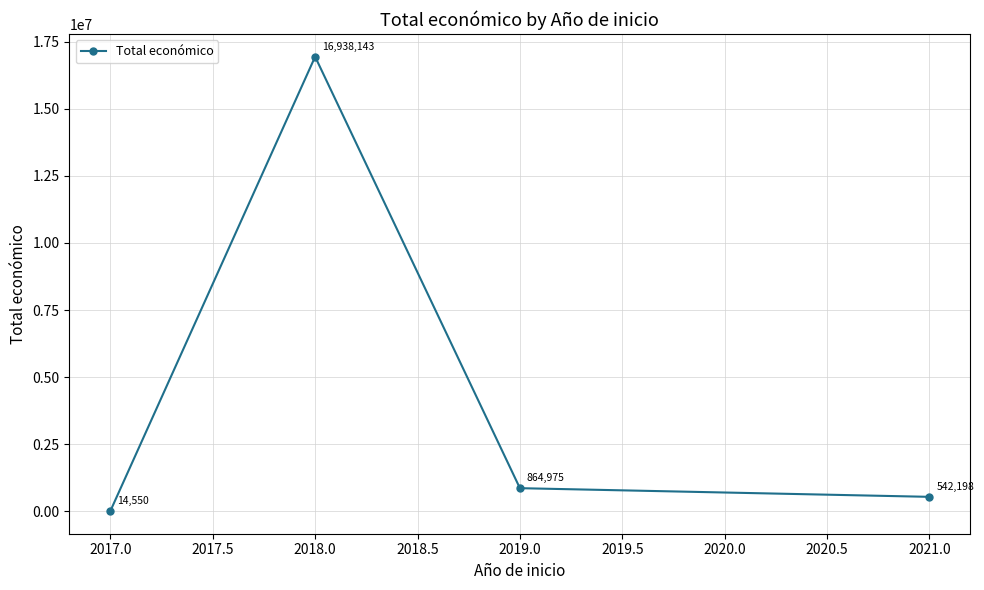

Reading left to right, extract all data points from this chart.

14550	16938143	864975	542198